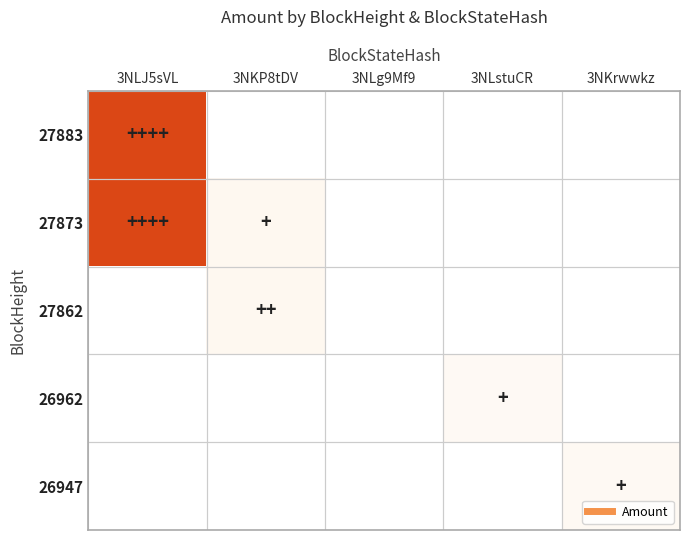

Between 3NKrwwkz and 3NLstuCR, which is larger?

3NLstuCR